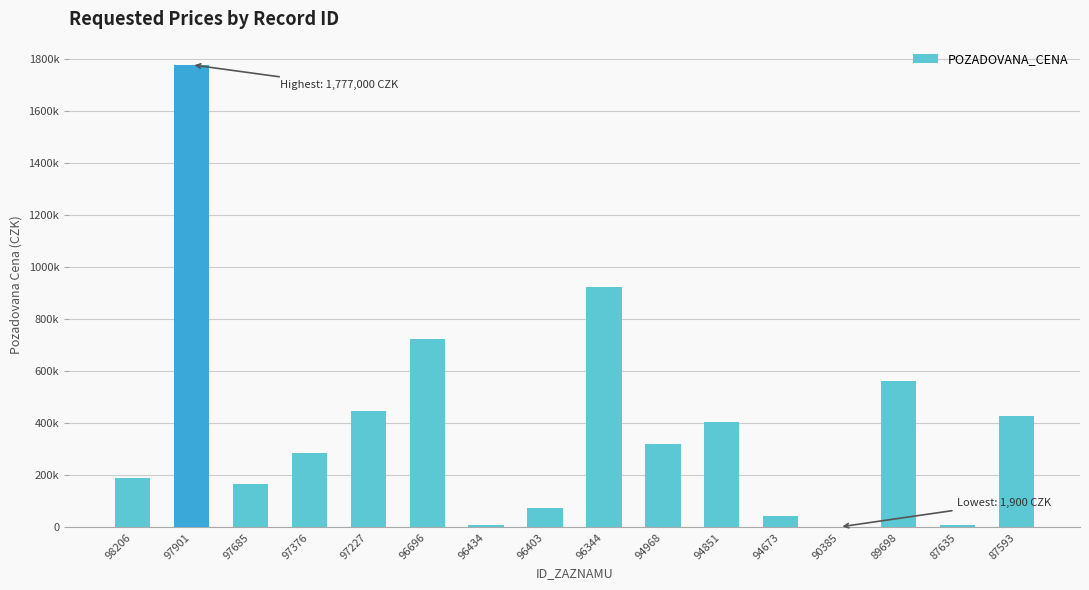

What is the average value?

398139